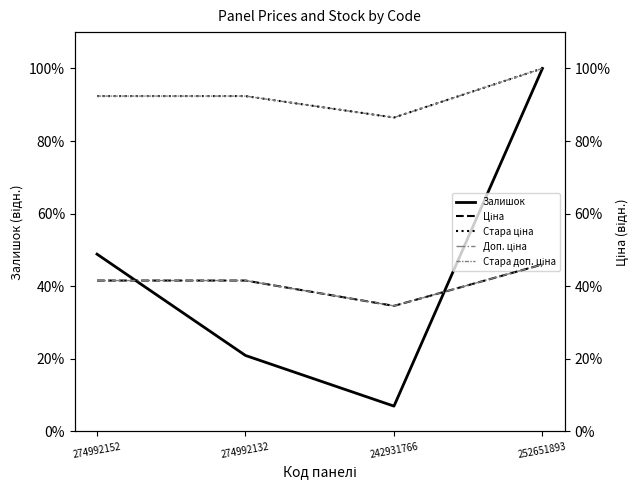

Reading right to left, what are all the values shown in this chart?

Залишок: 100.0	7.0	20.9	48.8
Ціна: 46.0	34.6	41.6	41.6
Стара ціна: 100.0	86.5	92.4	92.4
Доп. ціна: 46.0	34.6	41.6	41.6
Стара доп. ціна: 100.0	86.5	92.4	92.4